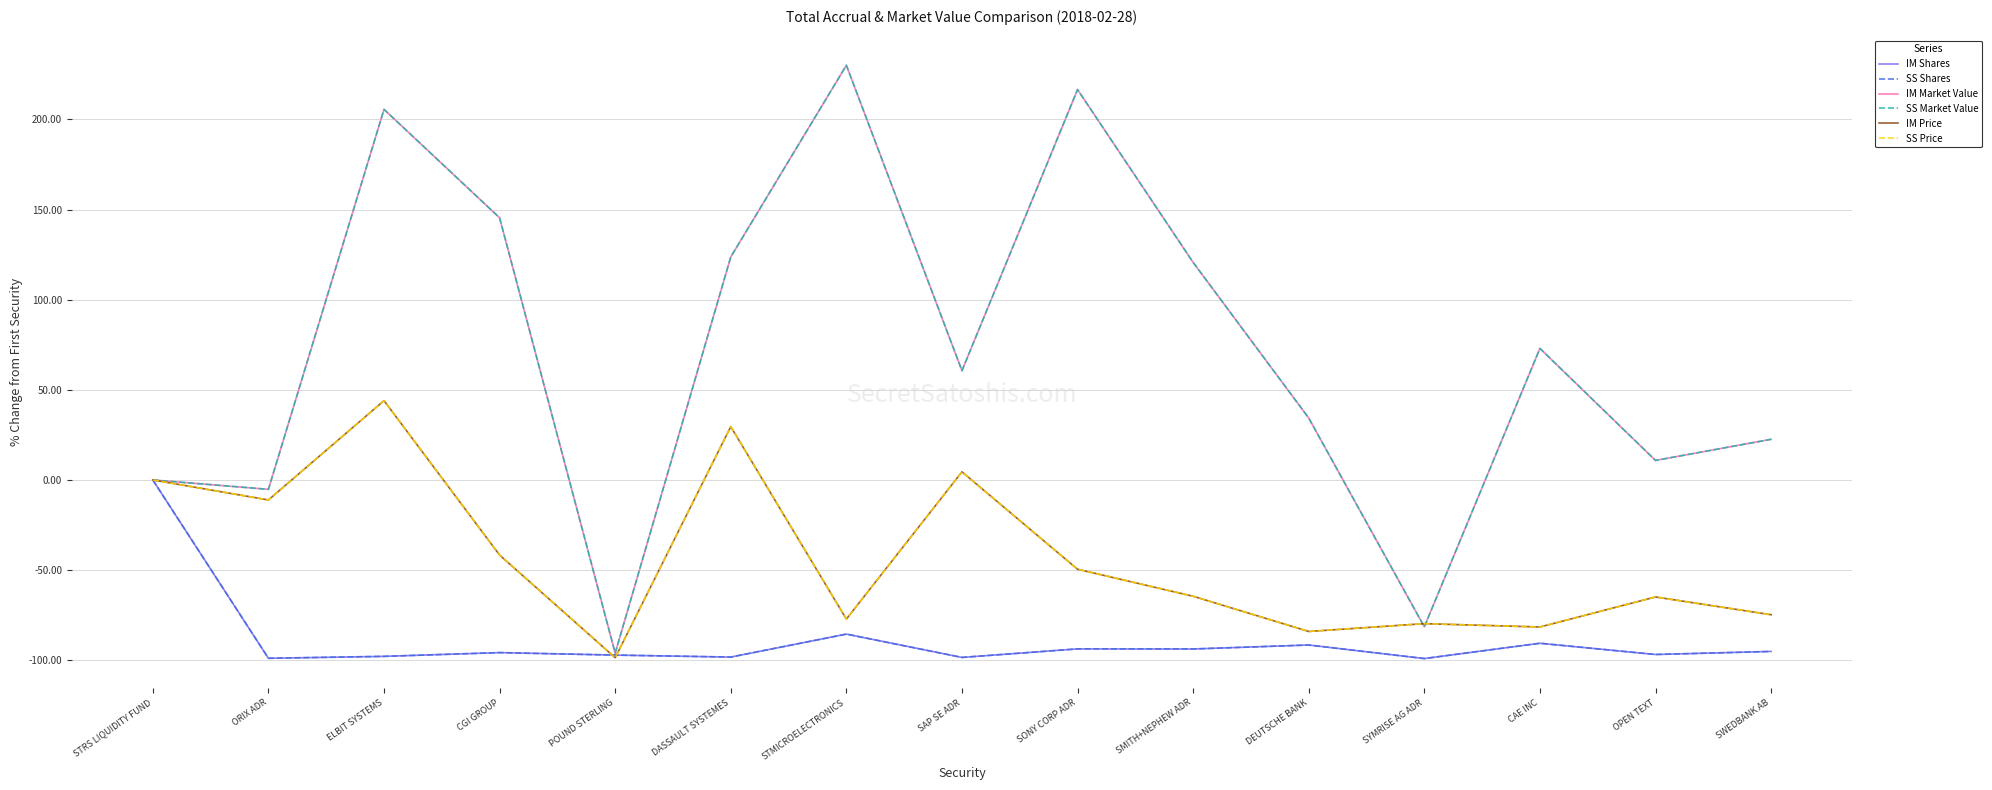

True or false: SS Market Value and IM Shares intersect in this chart.

False